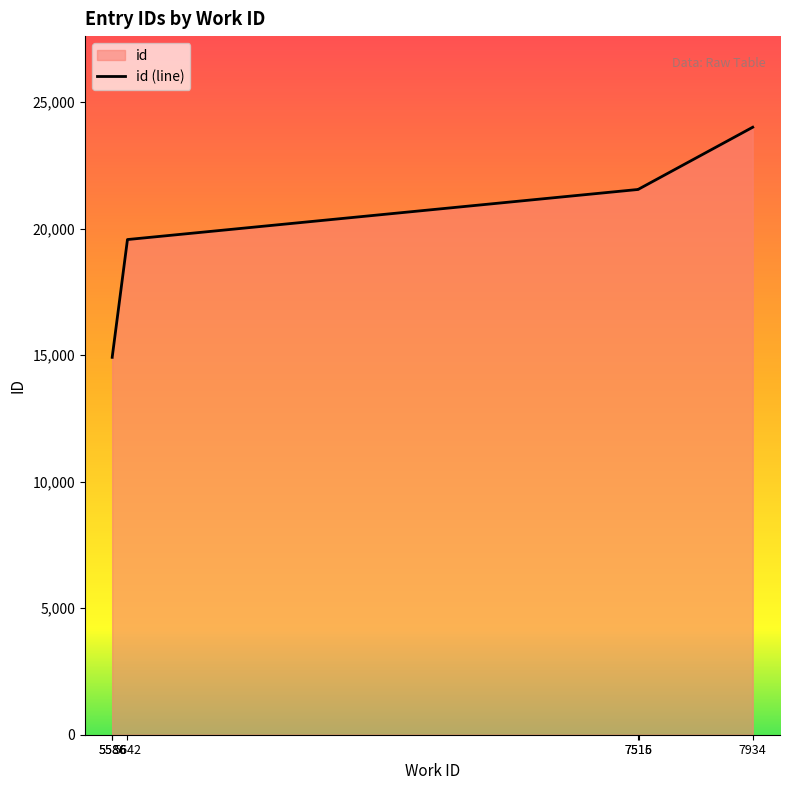

Which label corresponds to the smallest value in the chart?

5586